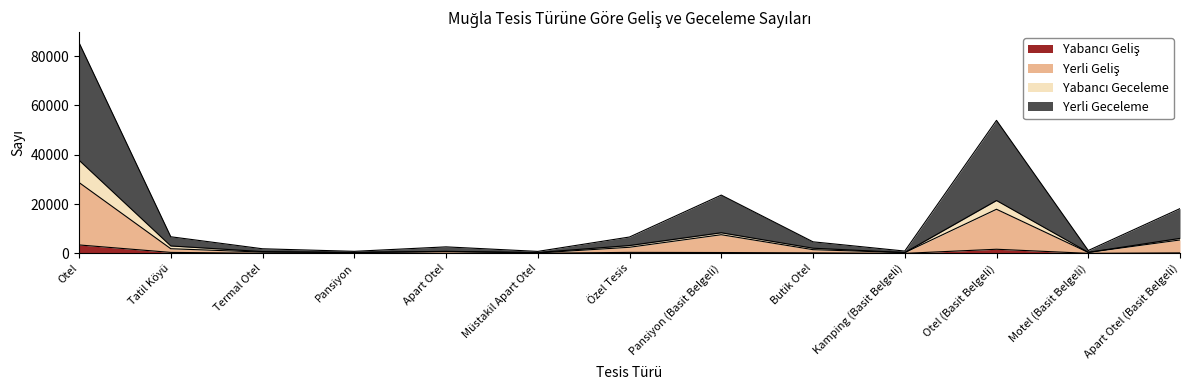

What position from the left is Butik Otel?

9